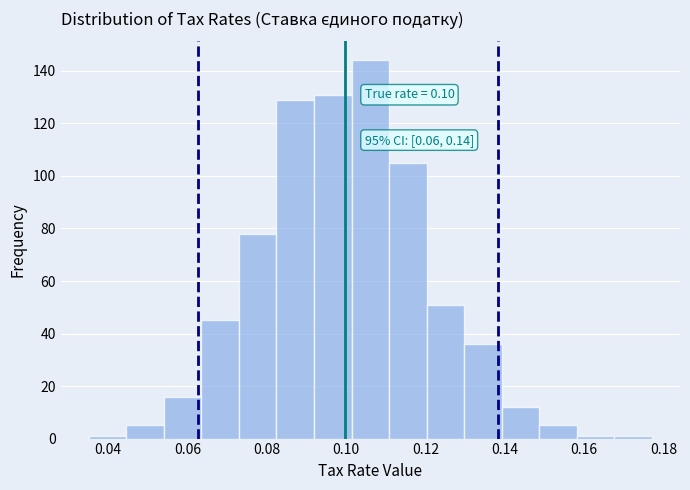

Which range on the x-axis has the tallest bar?

0.102 to 0.110